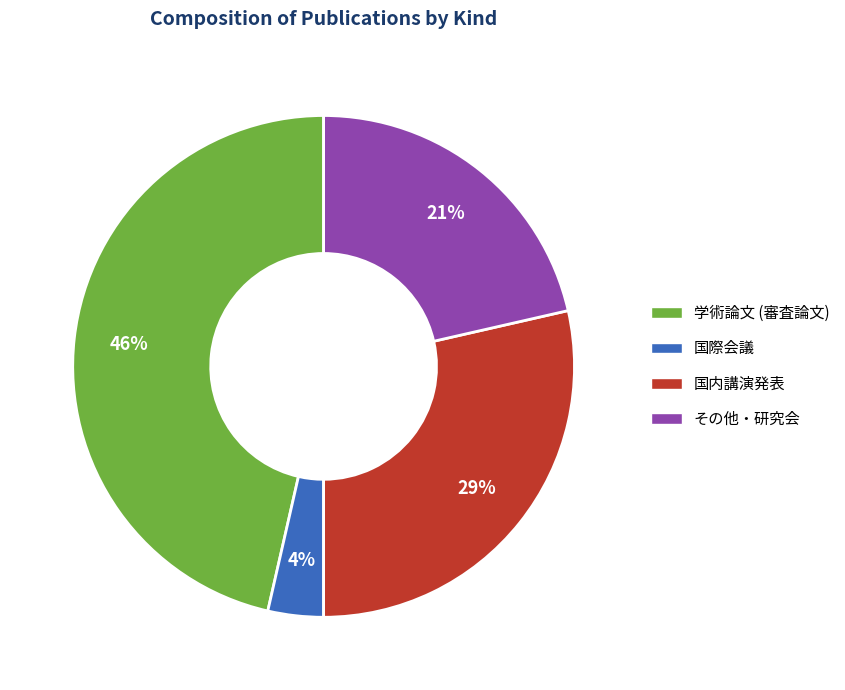

To the nearest percent, what portion does その他・研究会 represent?

21%